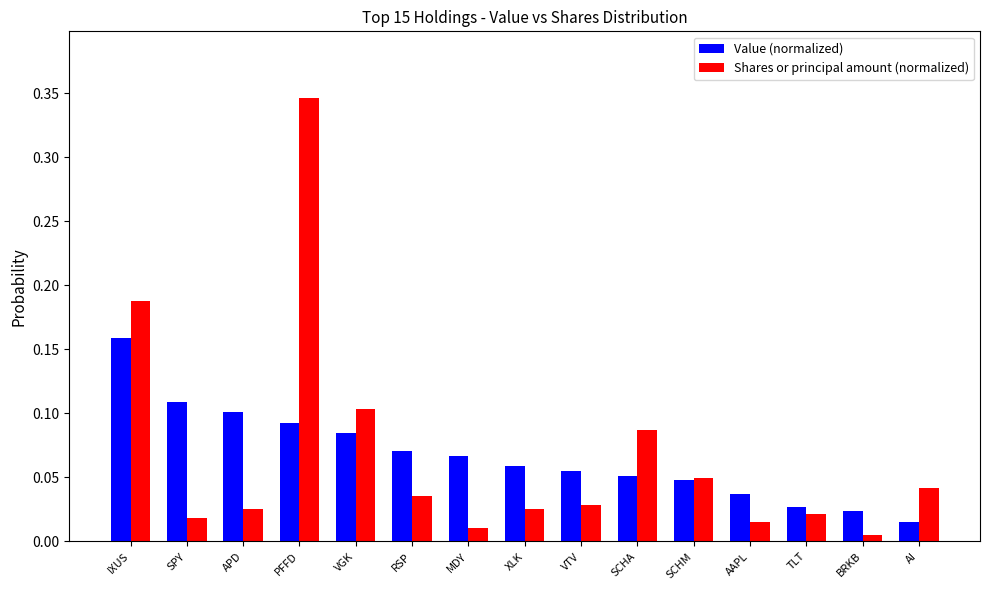

At how many categories does at least one series exceed 0?

15